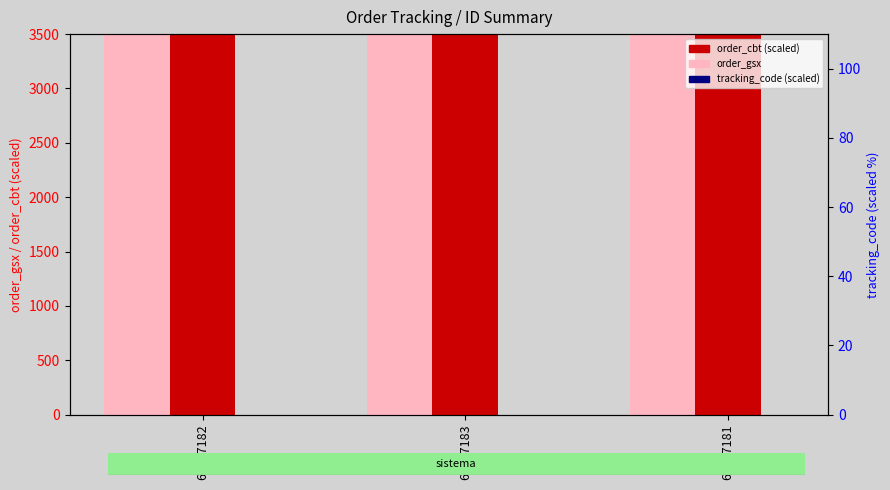

Is the value of order_gsx at 69877183 greater than the value of order_cbt at 69877183?

Yes